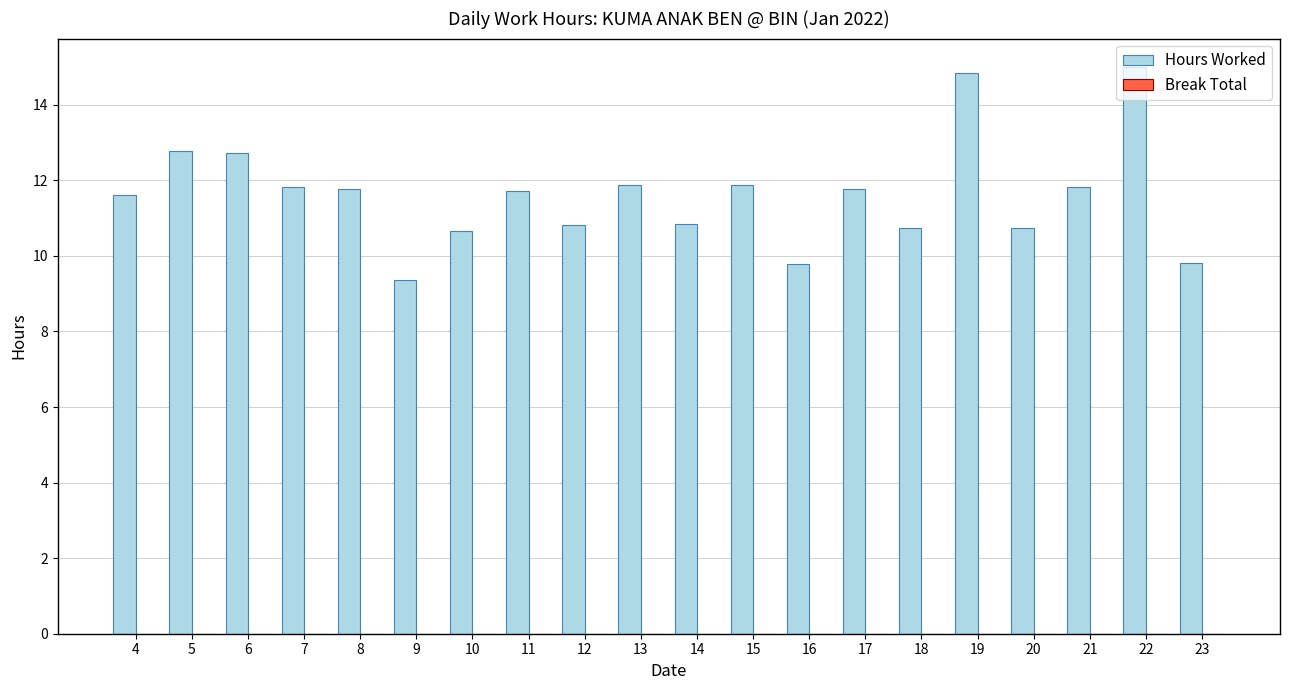

True or false: the data shows 8.5 at 5.

False